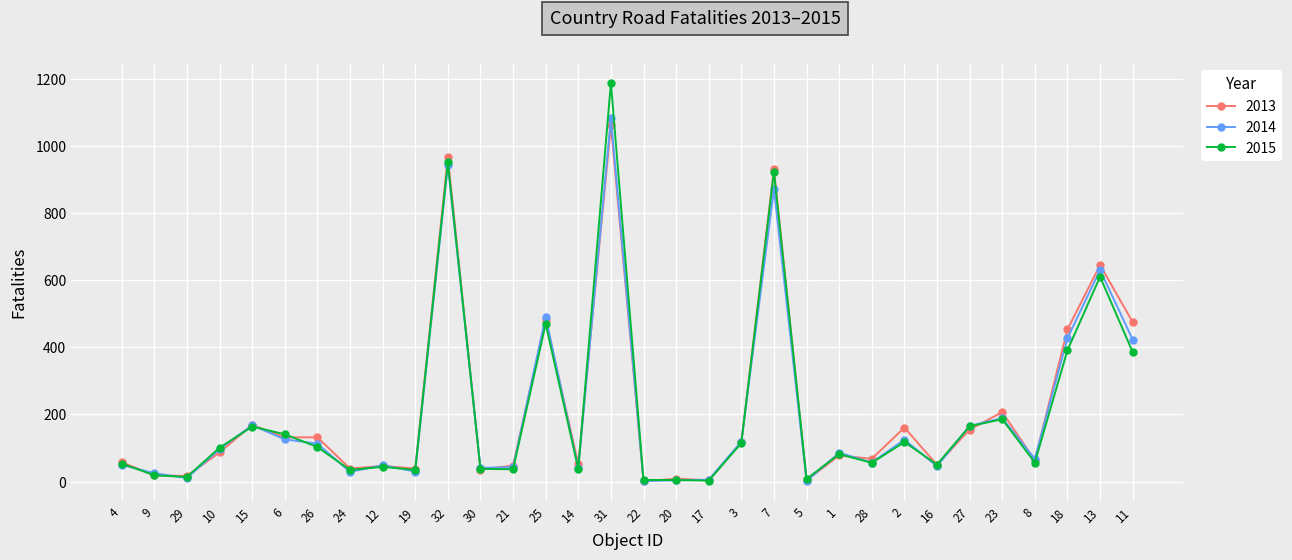

Is it true that 2013 equals 17 at 29?

True